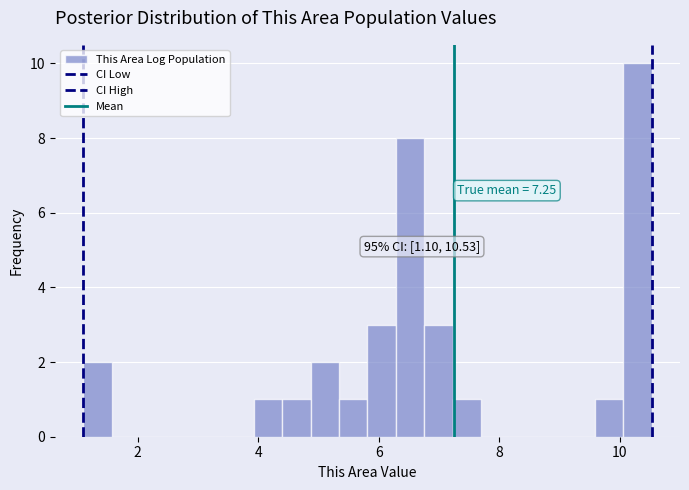

Around what value on the x-axis is the tallest bar? Give the approximate position of its centre, as read against the axis.

10.2